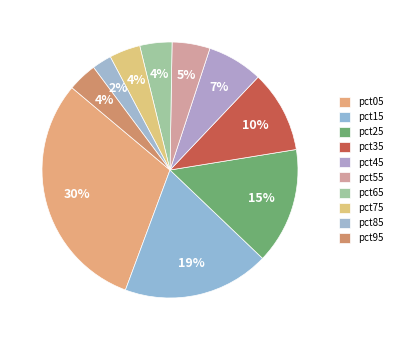

To the nearest percent, what is the difference between the largest and smallest slice percentages?

28%